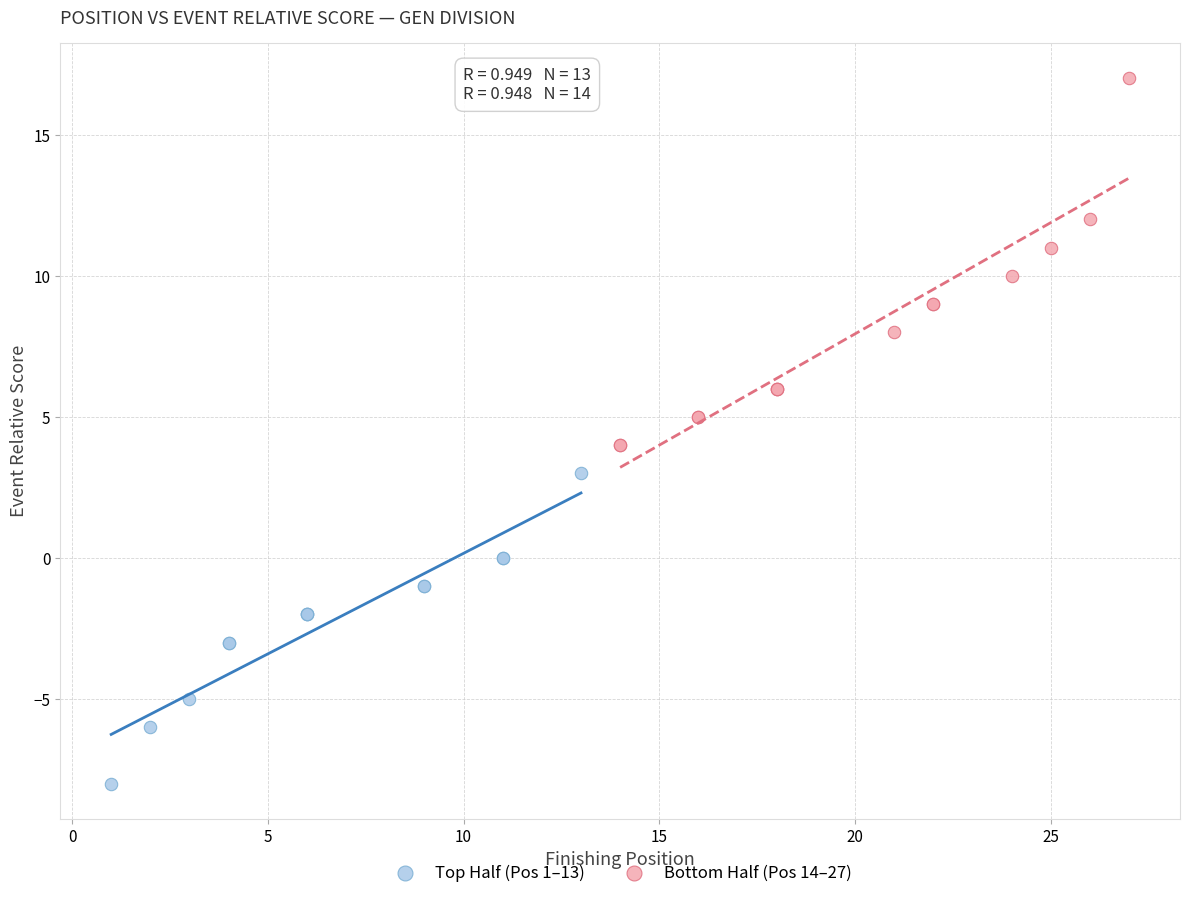

Which series has the largest Y range (max minus min)?

Bottom Half (Pos 14–27)